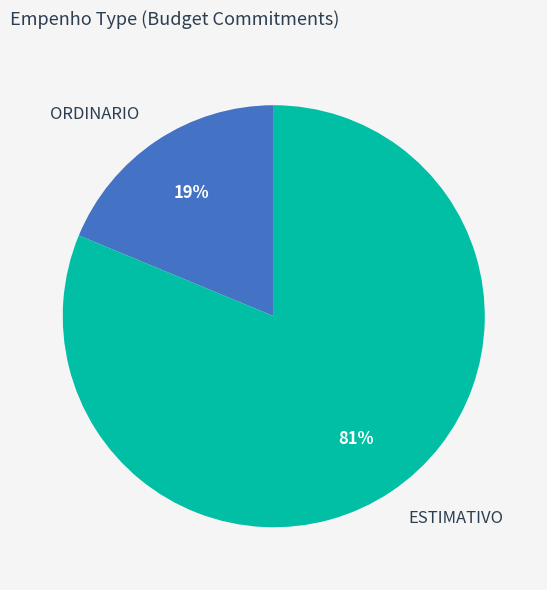

Rank the categories by value from highest to lowest.

ESTIMATIVO, ORDINARIO